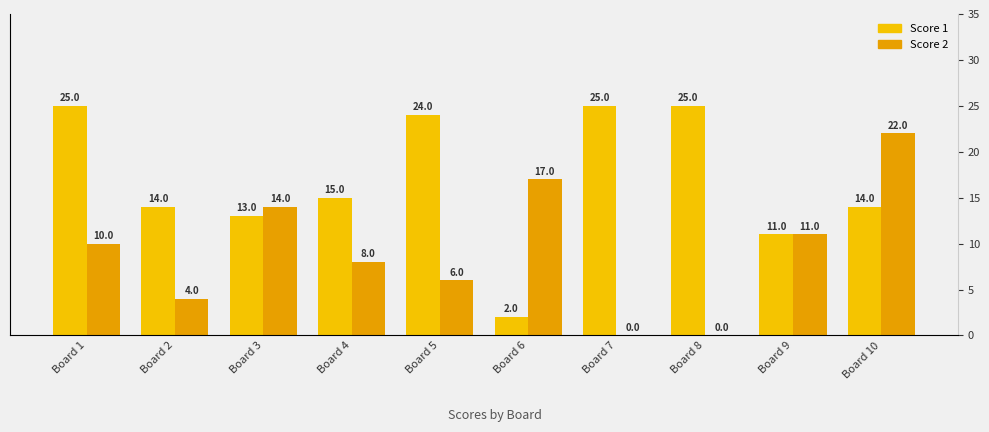

Rank the series at Board 3 from highest to lowest value.

Score 2, Score 1